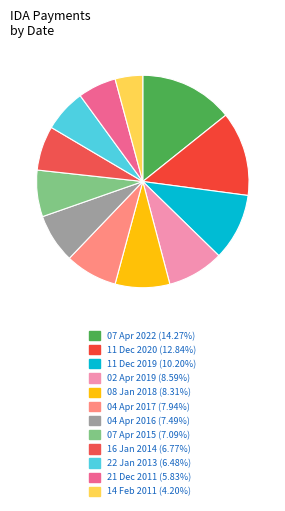

True or false: 21 Dec 2011 accounts for 20% of the total.

False